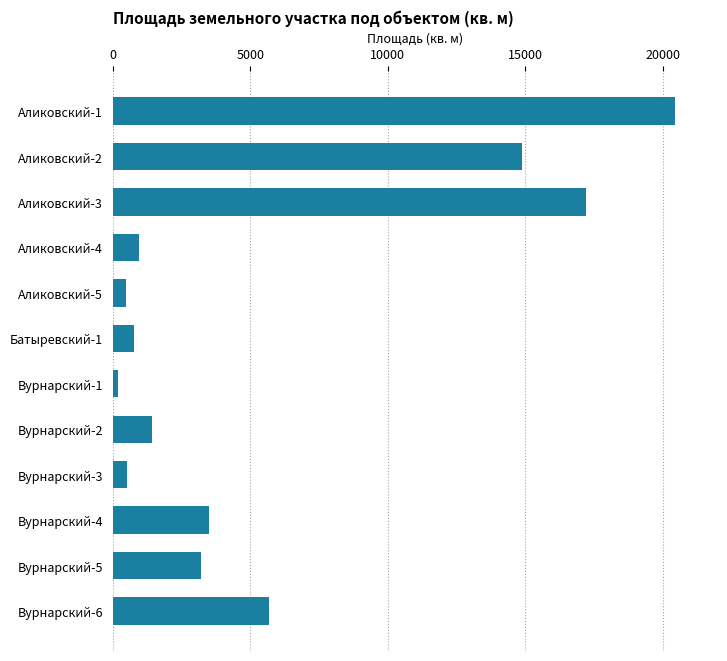

What is the label of the 2nd bar from the bottom?

Вурнарский-5